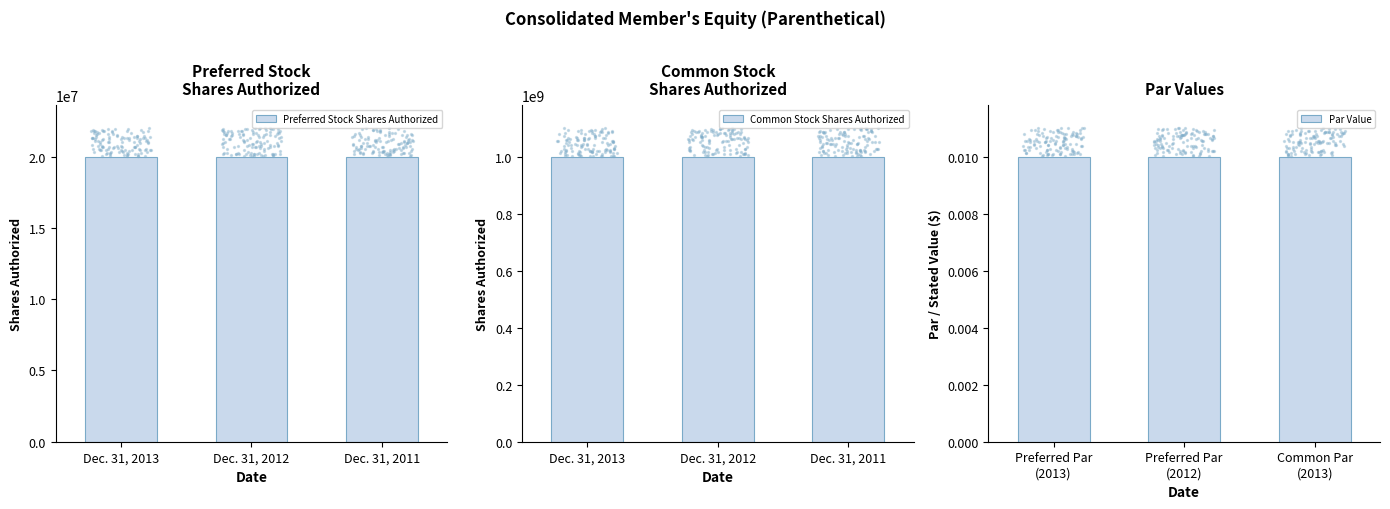

Which series has the largest total across all categories?

Common Stock Shares Authorized